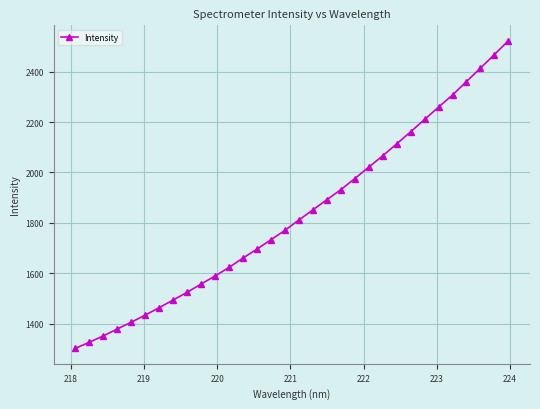

What is the sum of all values?

58689.7